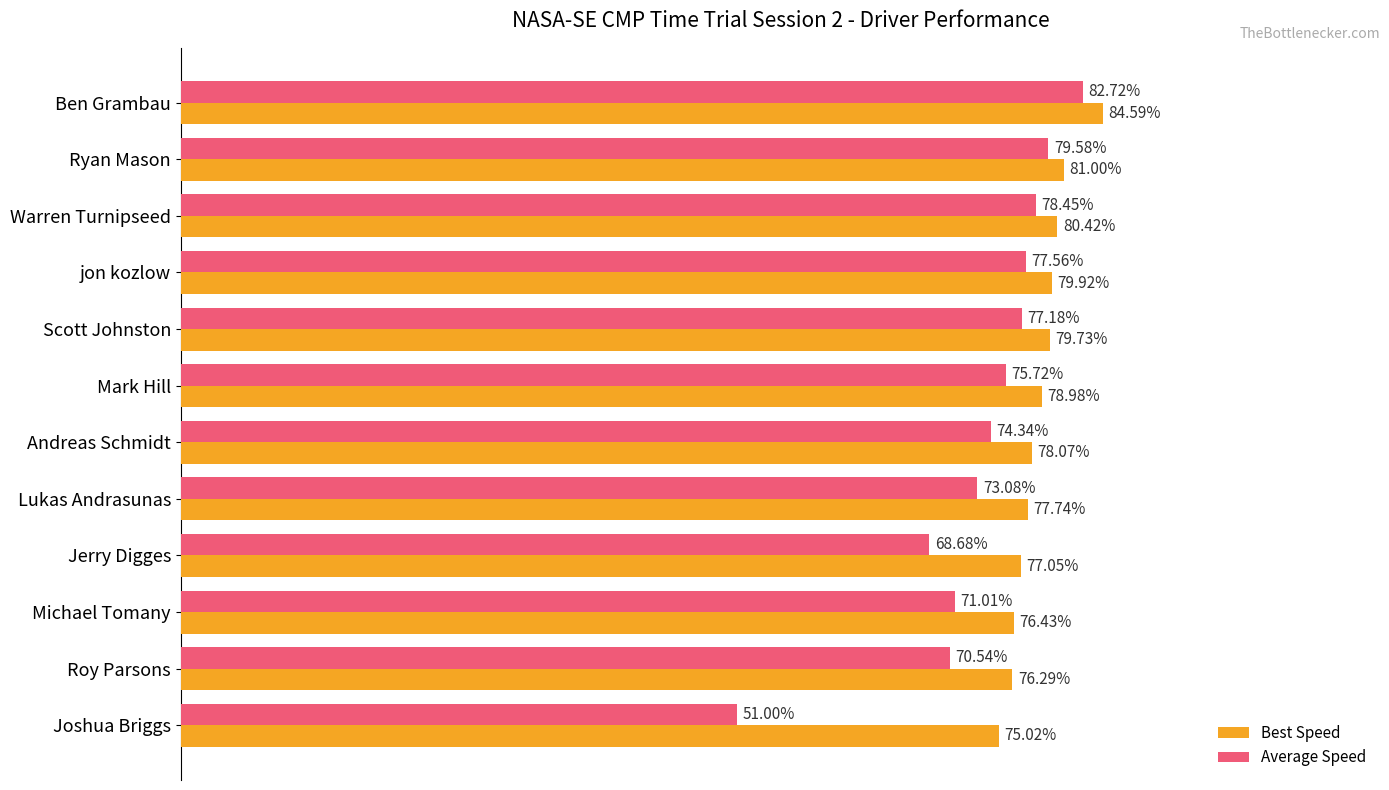

Which series changed the most between jon kozlow and Andreas Schmidt?

Average Speed